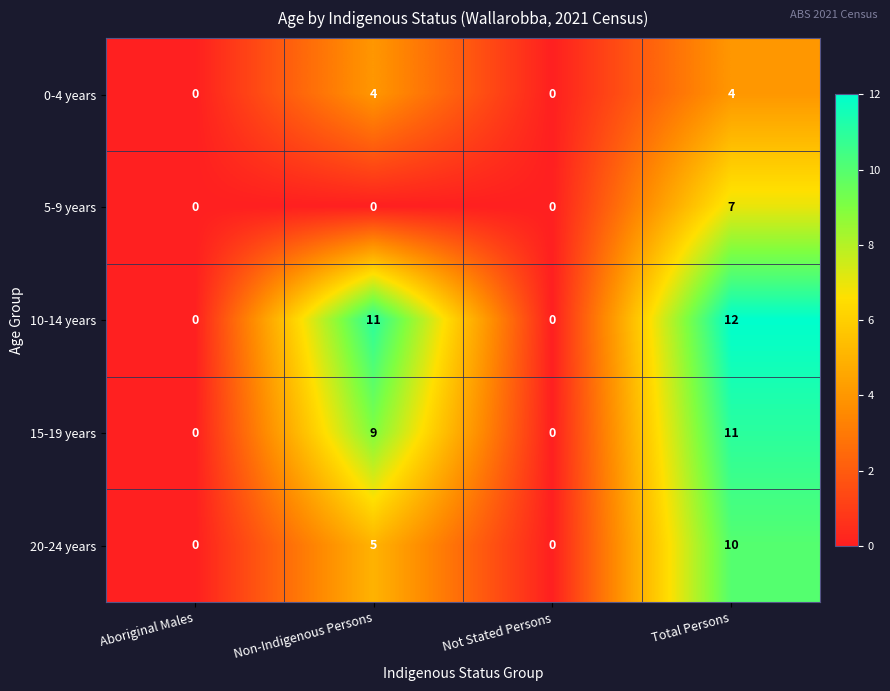

Rank the series by their maximum value, from lowest to highest.

0-4 years, 5-9 years, 20-24 years, 15-19 years, 10-14 years